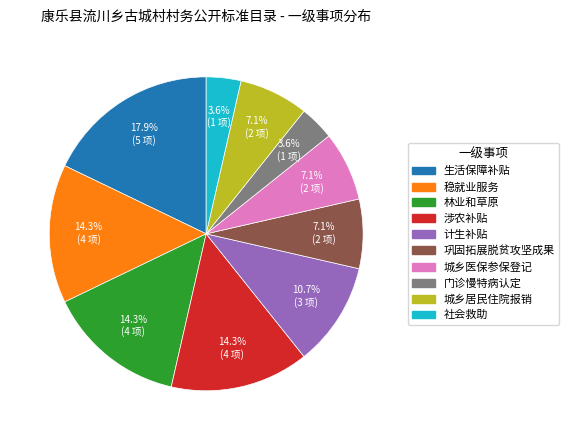

Is there any slice that represents more than half of the pie?

No